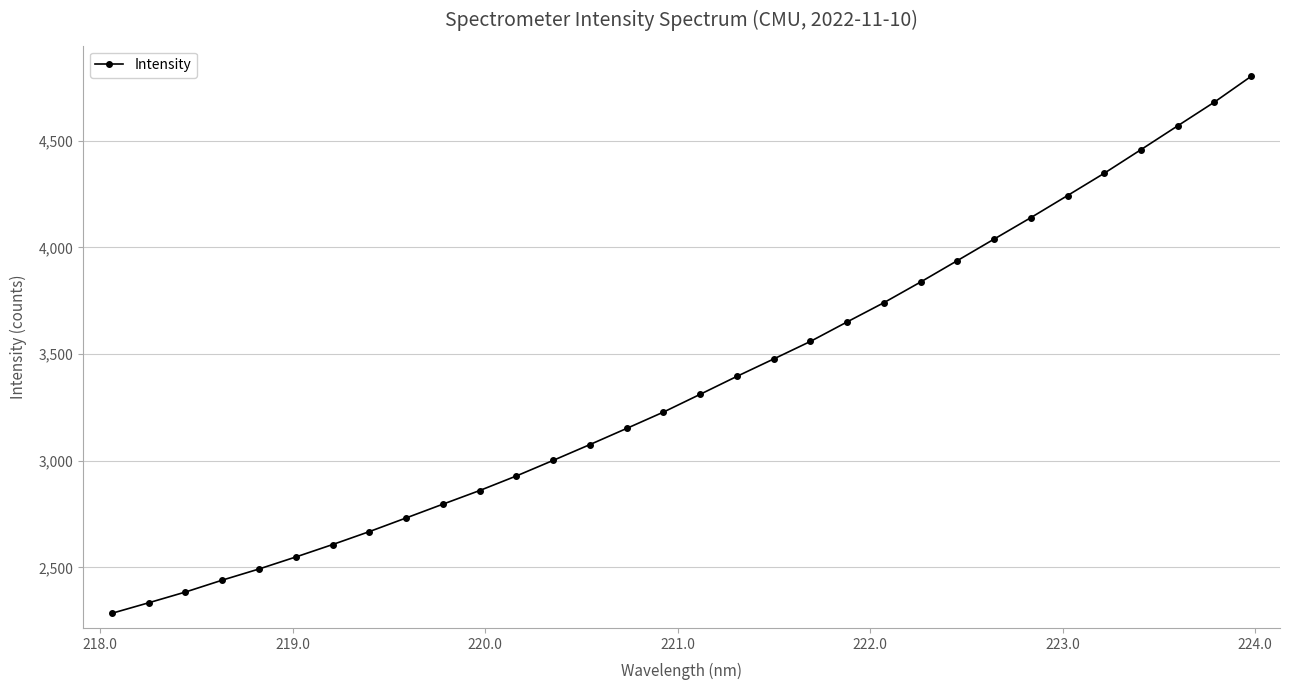

True or false: there are more than 1 points higher than both neighbors.

False